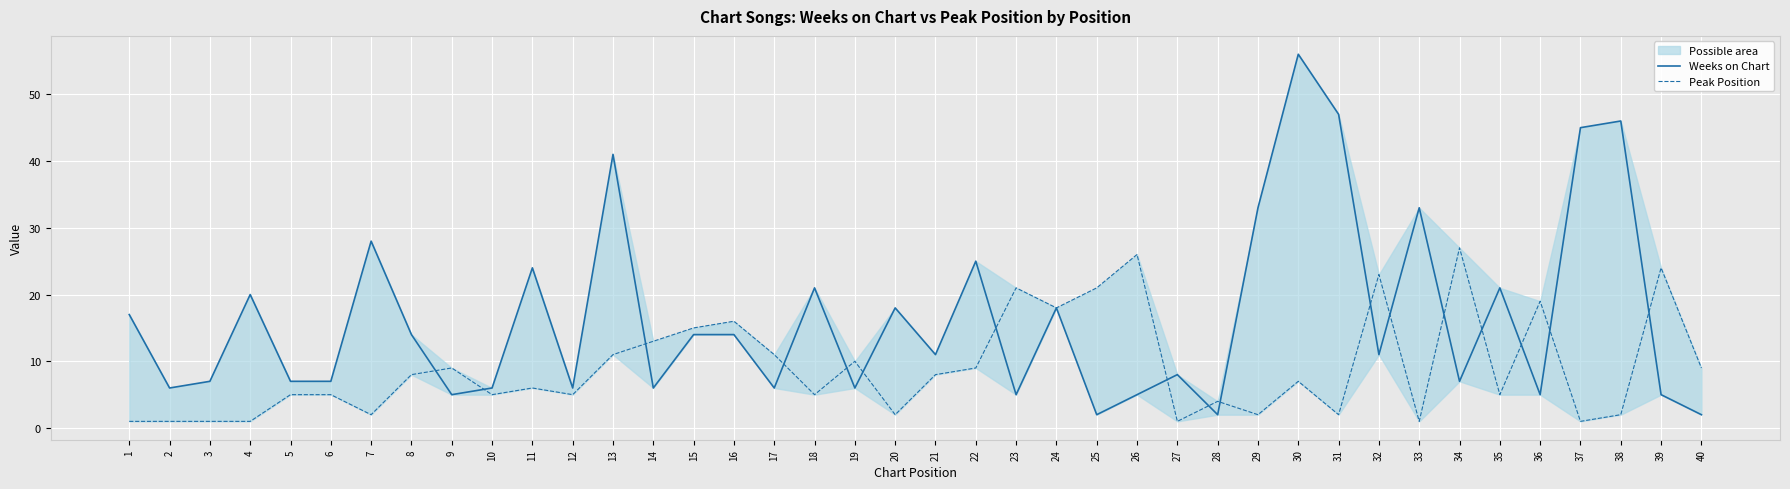

What are all the series names shown in the legend?

Weeks on Chart, Peak Position